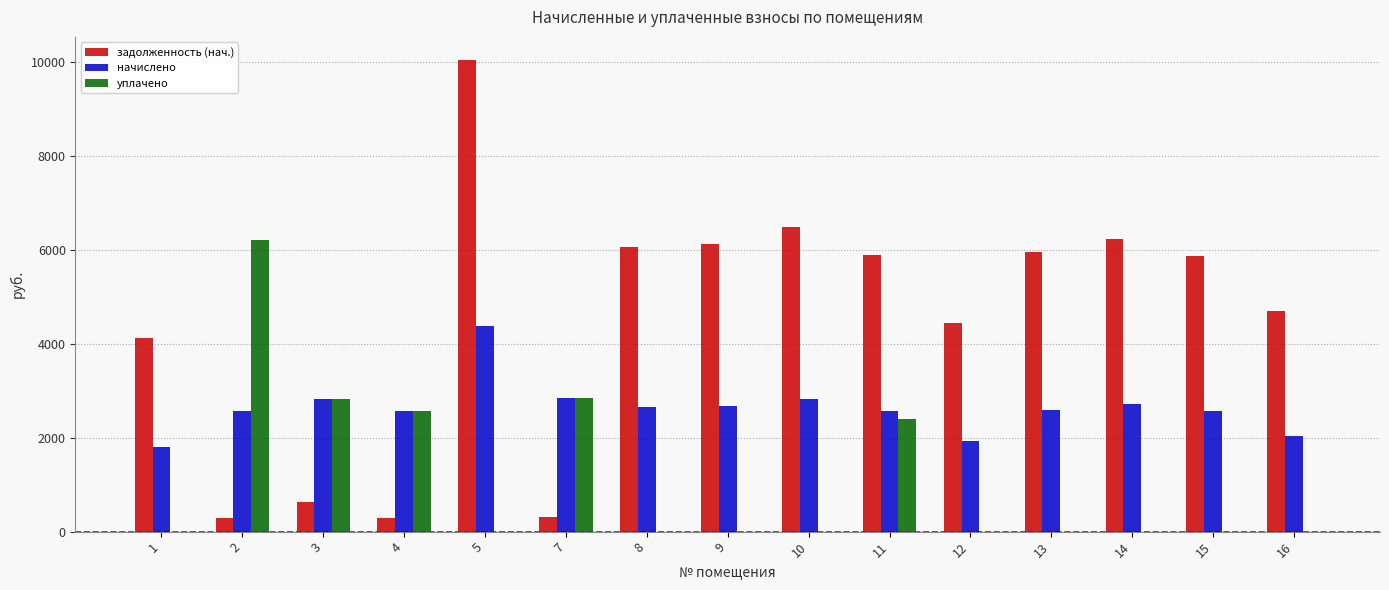

Is the value of уплачено at 7 greater than the value of задолженность (нач.) at 13?

No